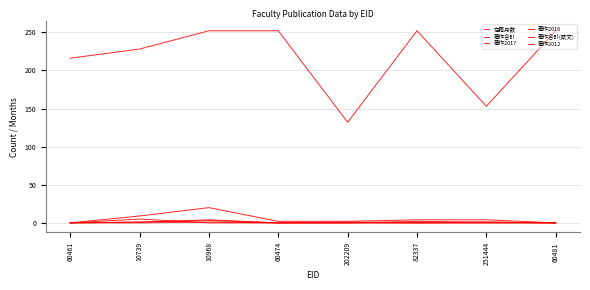

Is this an area chart (filled region under the line)?

No